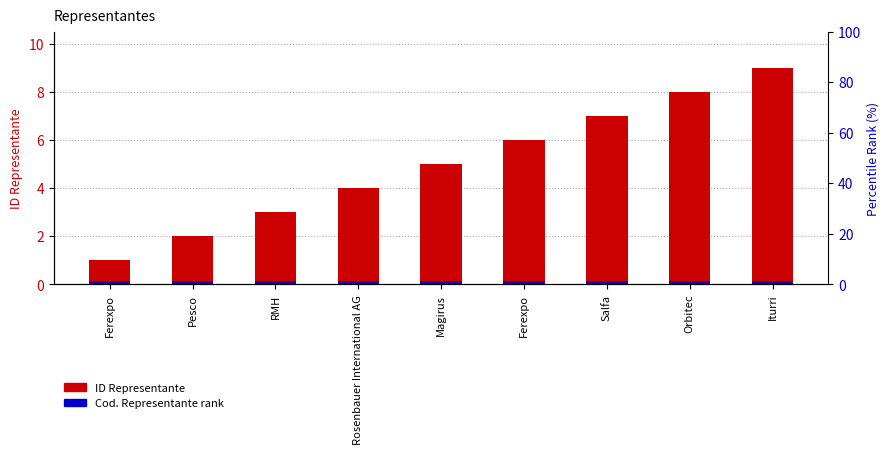

Are the bars grouped side by side (vs. stacked)?

Yes